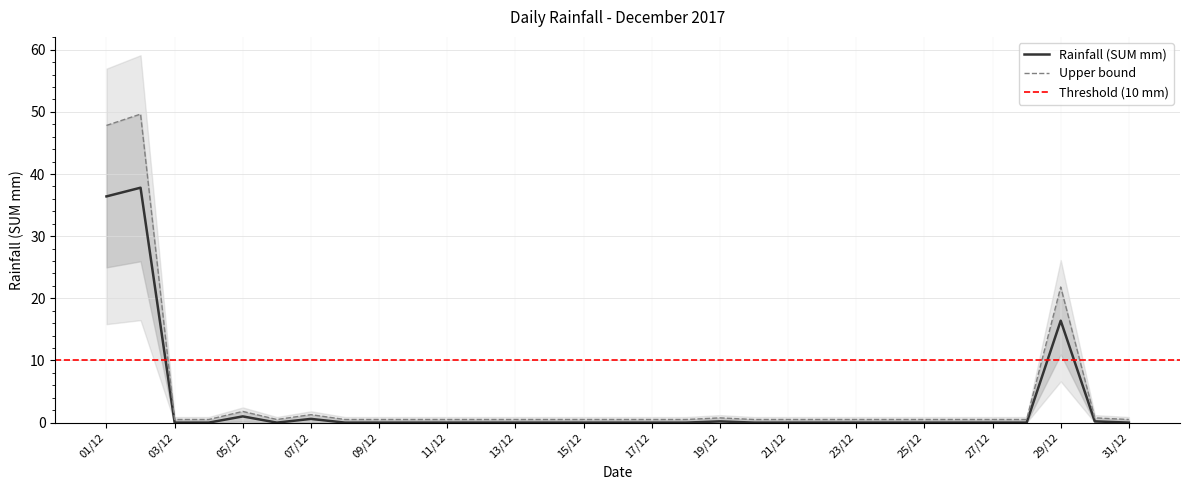

Rank the categories by value from highest to lowest.

02/12, 01/12, 29/12, 05/12, 07/12, 19/12, 30/12, 03/12, 04/12, 06/12, 08/12, 09/12, 10/12, 11/12, 12/12, 13/12, 14/12, 15/12, 16/12, 17/12, 18/12, 20/12, 21/12, 22/12, 23/12, 24/12, 25/12, 26/12, 27/12, 28/12, 31/12